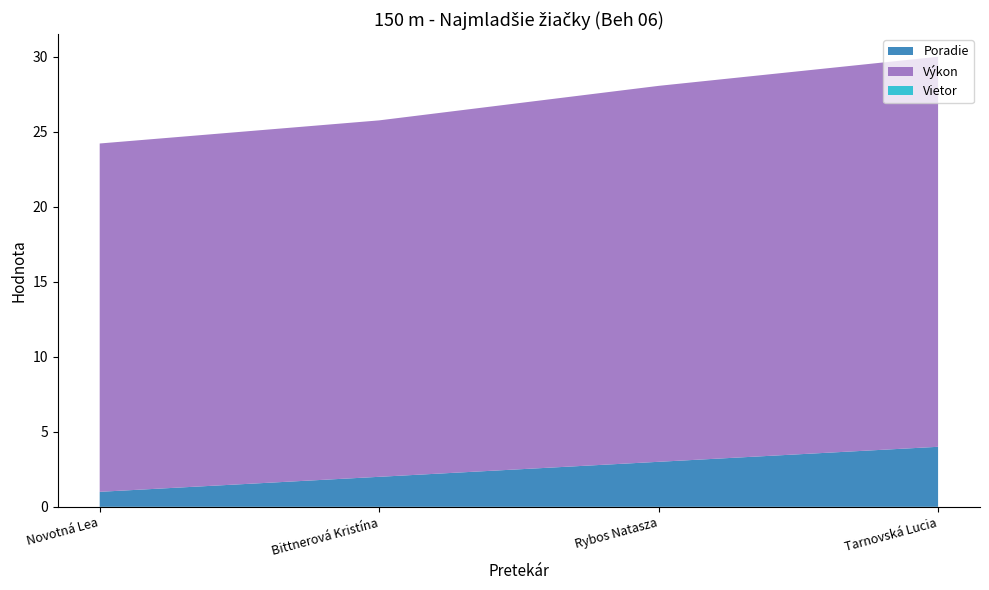

Reading right to left, list all the values displayed in this chart.

Poradie: Tarnovská Lucia=4.0	Rybos Natasza=3.0	Bittnerová Kristína=2.0	Novotná Lea=1.0
Výkon: Tarnovská Lucia=26.0	Rybos Natasza=25.1	Bittnerová Kristína=23.8	Novotná Lea=23.2
Vietor: Tarnovská Lucia=0.0	Rybos Natasza=0.0	Bittnerová Kristína=0.0	Novotná Lea=0.0